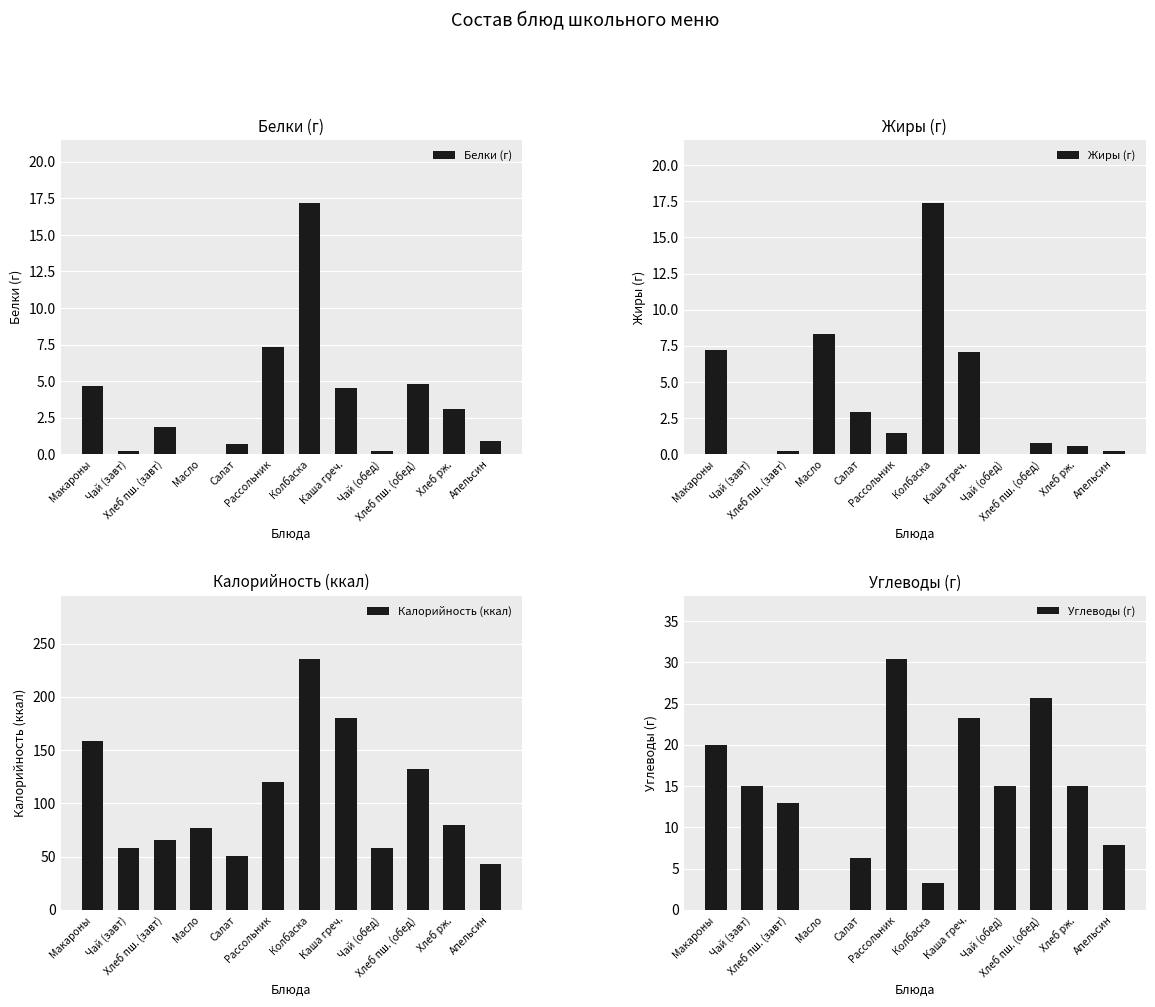

What is the difference between the maximum and minimum values in the Жиры (г) series?

17.4